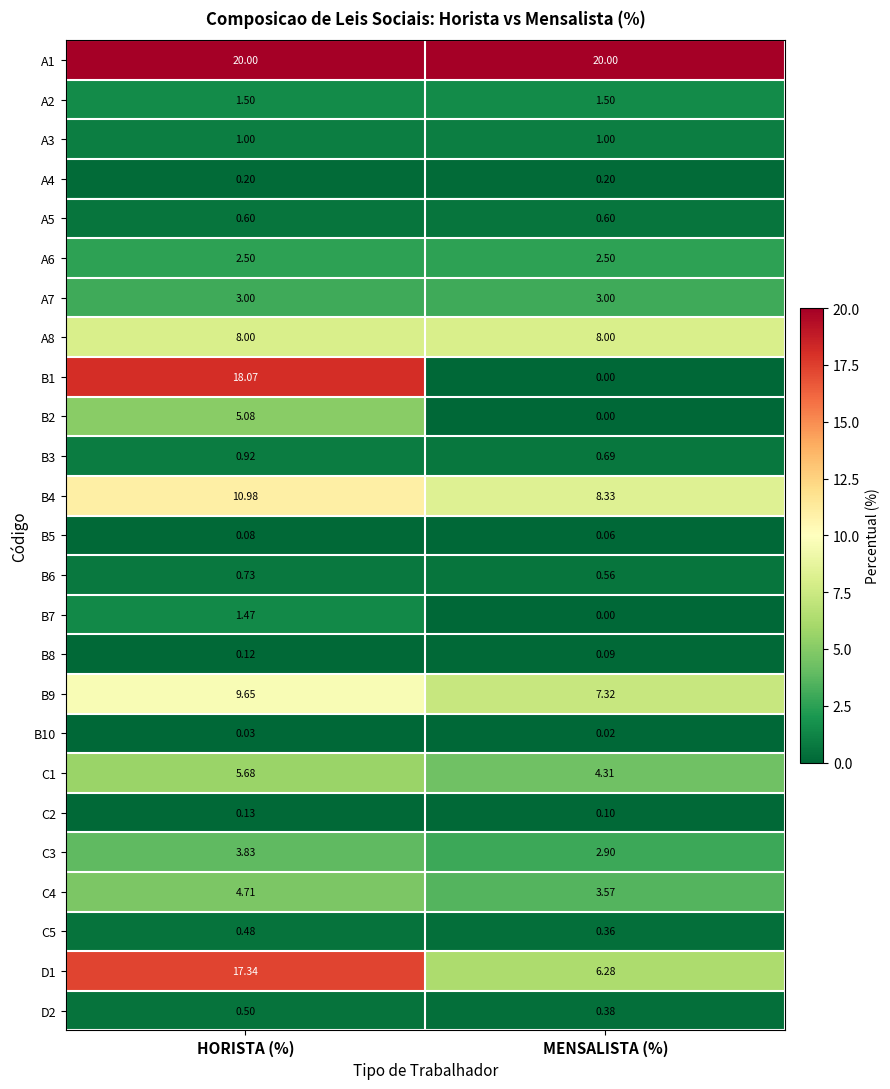

How many categories are shown in the chart?

2